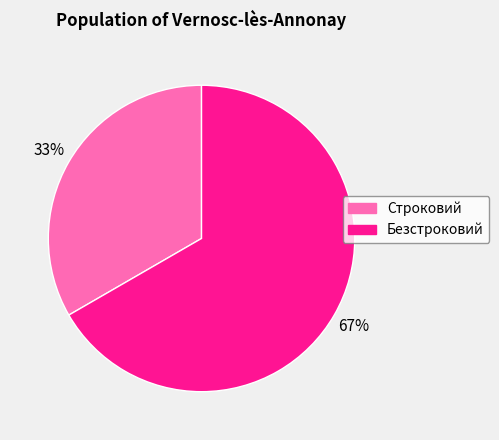

Count the number of slices in the pie.

2